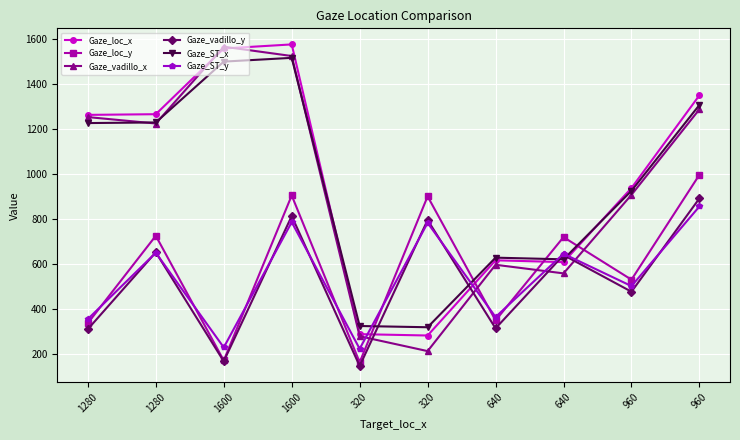

What is the sum of all Gaze_vadillo_x values?

9413.4